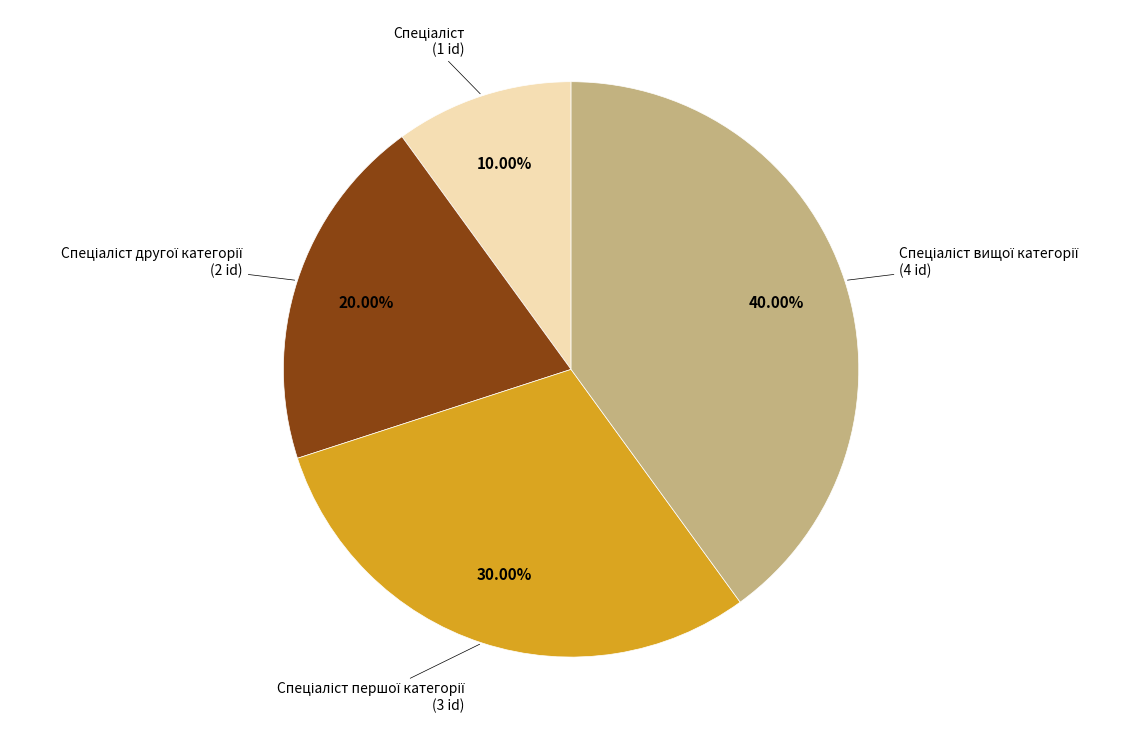

Count the number of slices in the pie.

4